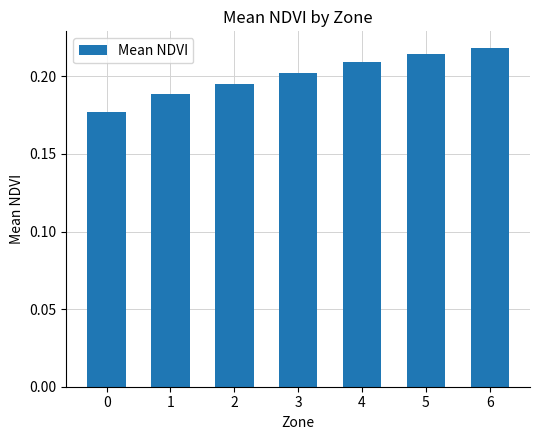

Rank the categories by value from highest to lowest.

6, 5, 4, 3, 2, 1, 0